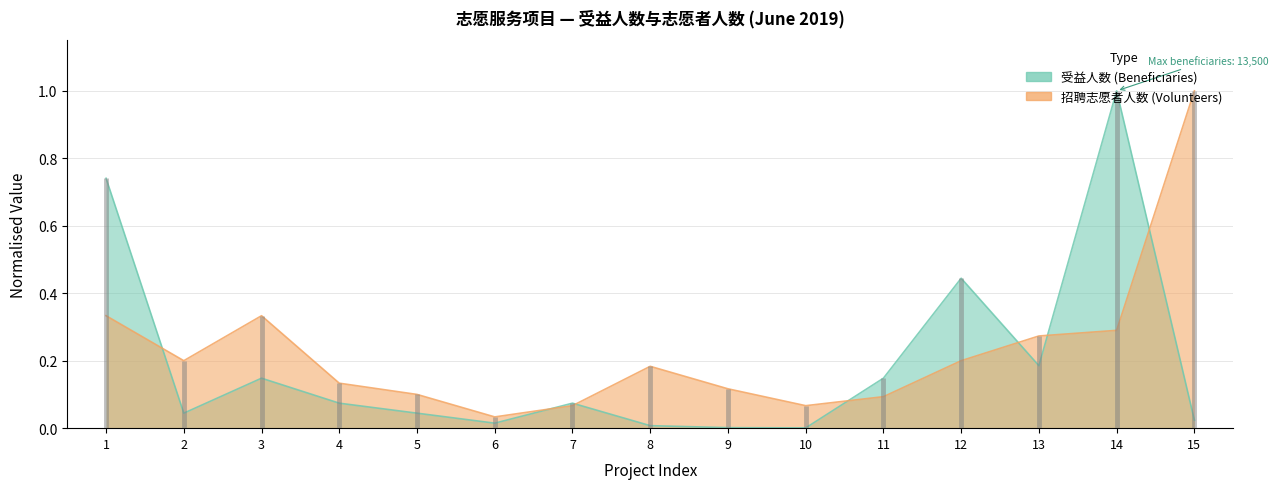

What is the difference between the highest and lowest values at 14?

0.7